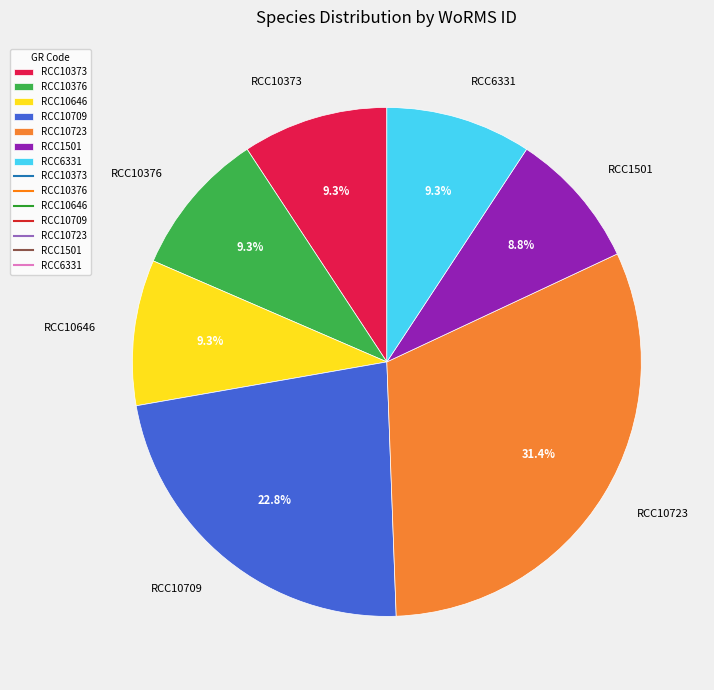

Is there any slice that represents more than half of the pie?

No